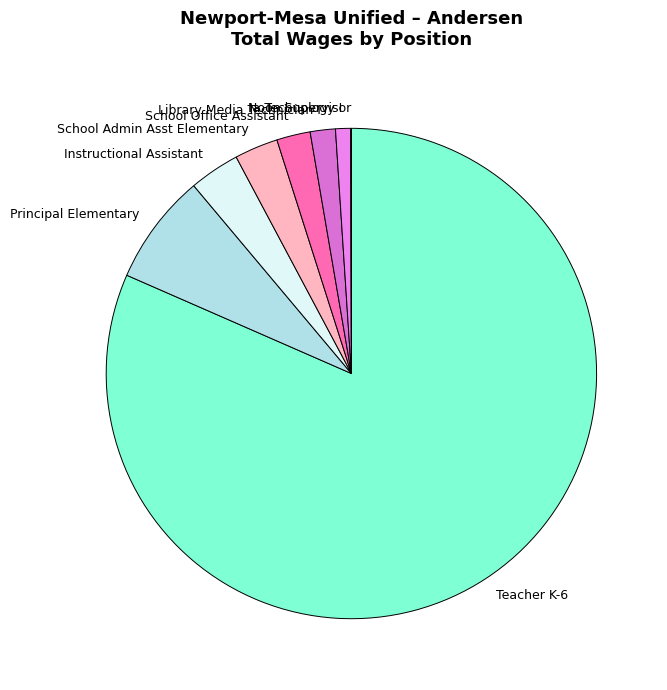

True or false: Ia Technology I accounts for 1% of the total.

True